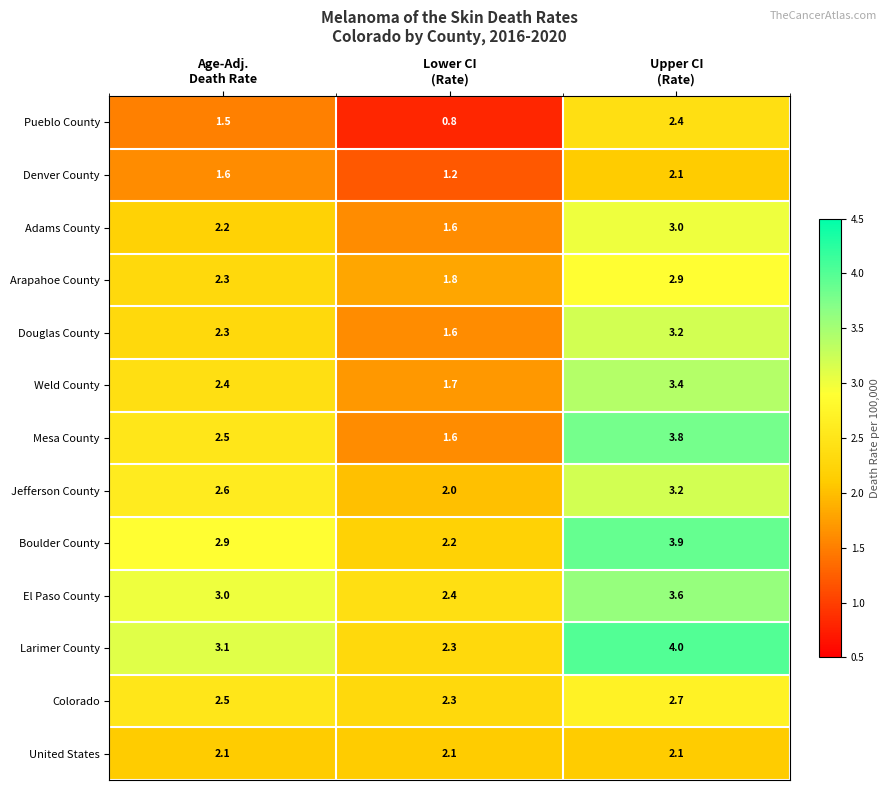

Which series has the largest range (max minus min)?

Mesa County